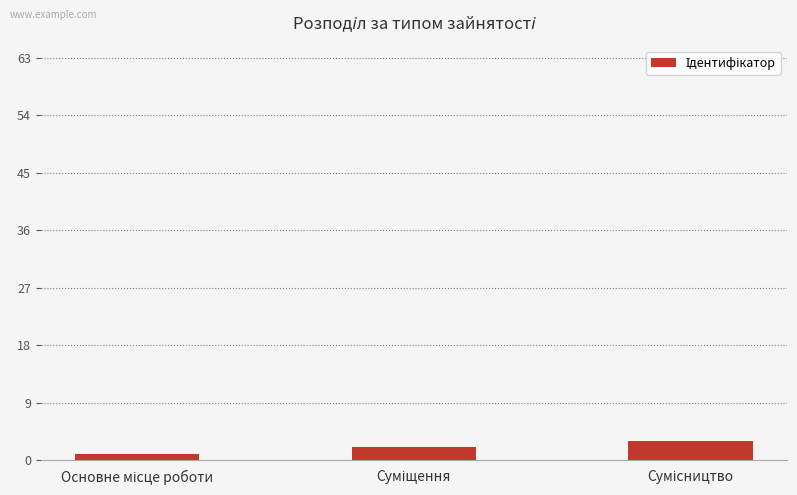

Are the bars horizontal?

No